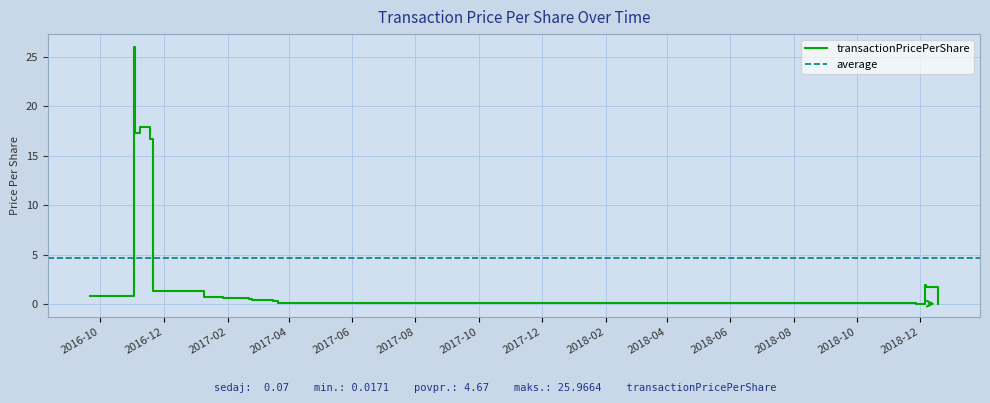

Where is the data nearest to the value 12?

2016-11-18